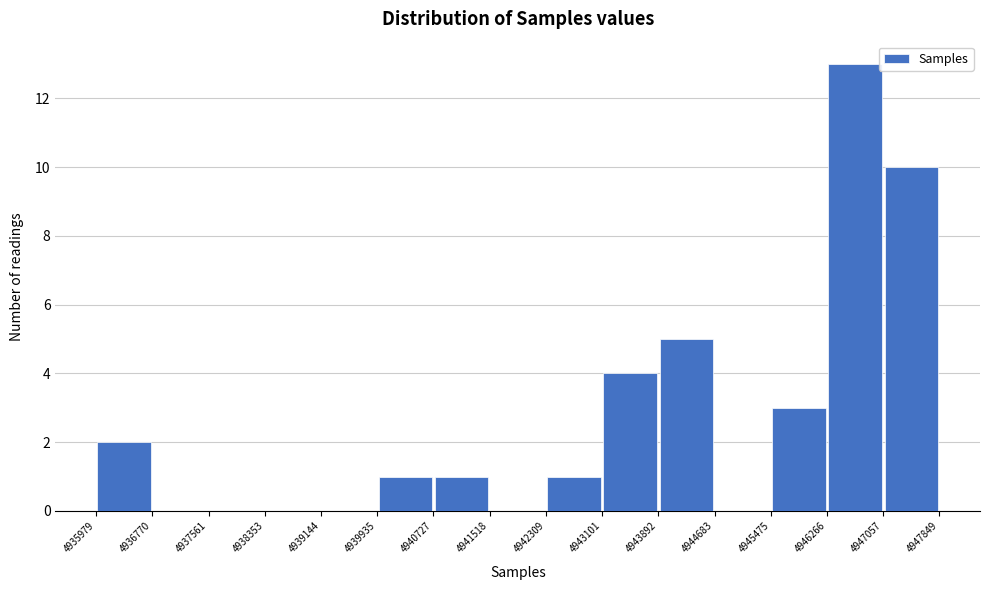

Reading left to right, list every bar in this chart as the range it spans on the x-axis followed by its height. The values are not printed on the chart, so give them approximately, as read against the axis.

4935979 to 4936770: 2
4936770 to 4937561: 0
4937561 to 4938353: 0
4938353 to 4939144: 0
4939144 to 4939935: 0
4939935 to 4940727: 1
4940727 to 4941518: 1
4941518 to 4942309: 0
4942309 to 4943101: 1
4943101 to 4943892: 4
4943892 to 4944683: 5
4944683 to 4945475: 0
4945475 to 4946266: 3
4946266 to 4947057: 13
4947057 to 4947849: 10